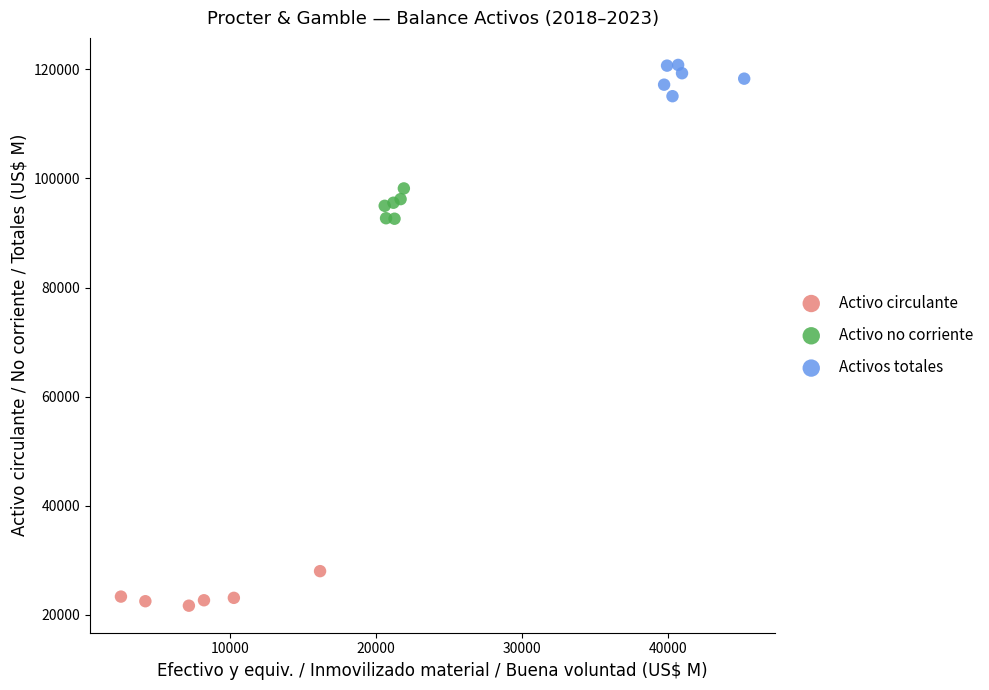

Which series contains the lowest Y value?

Activo circulante